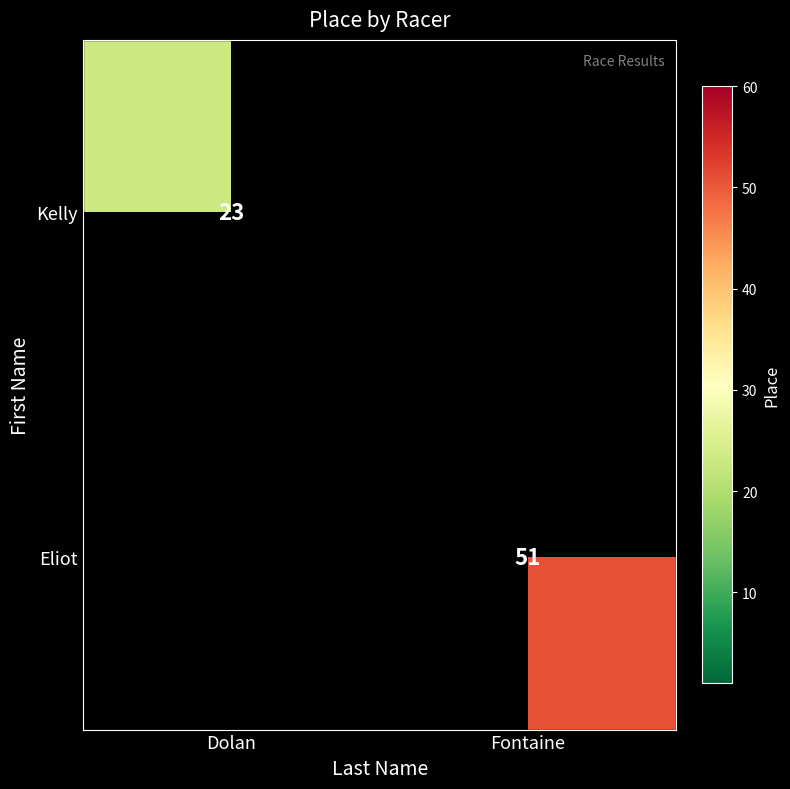

Is it true that Eliot equals 51 at Fontaine?

True